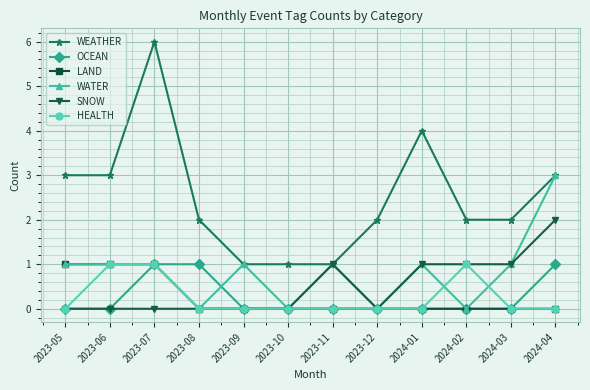

Reading left to right, extract all data points from this chart.

WEATHER: 2023-05=3	2023-06=3	2023-07=6	2023-08=2	2023-09=1	2023-10=1	2023-11=1	2023-12=2	2024-01=4	2024-02=2	2024-03=2	2024-04=3
OCEAN: 2023-05=0	2023-06=0	2023-07=1	2023-08=1	2023-09=0	2023-10=0	2023-11=0	2023-12=0	2024-01=0	2024-02=0	2024-03=0	2024-04=1
LAND: 2023-05=1	2023-06=1	2023-07=1	2023-08=0	2023-09=0	2023-10=0	2023-11=0	2023-12=0	2024-01=0	2024-02=0	2024-03=0	2024-04=0
WATER: 2023-05=1	2023-06=1	2023-07=1	2023-08=0	2023-09=1	2023-10=0	2023-11=1	2023-12=0	2024-01=1	2024-02=0	2024-03=1	2024-04=3
SNOW: 2023-05=0	2023-06=0	2023-07=0	2023-08=0	2023-09=0	2023-10=0	2023-11=1	2023-12=0	2024-01=1	2024-02=1	2024-03=1	2024-04=2
HEALTH: 2023-05=0	2023-06=1	2023-07=1	2023-08=0	2023-09=0	2023-10=0	2023-11=0	2023-12=0	2024-01=0	2024-02=1	2024-03=0	2024-04=0